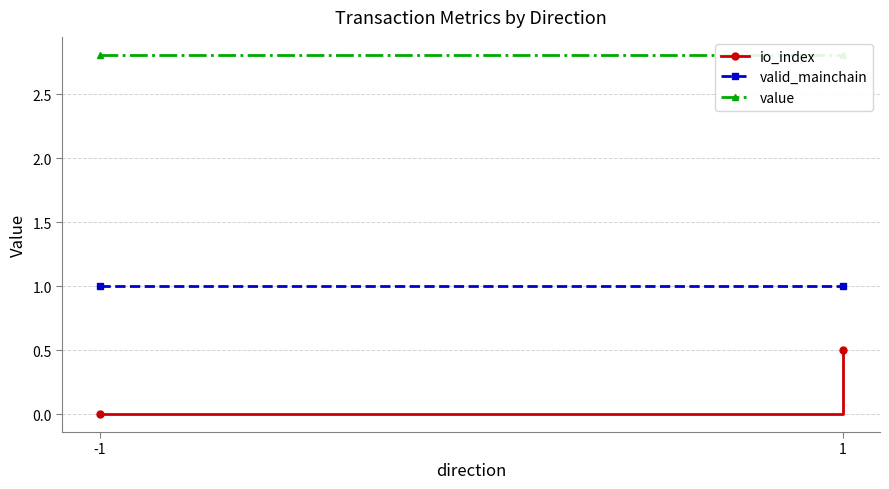

Read the value value at 1.

2.8